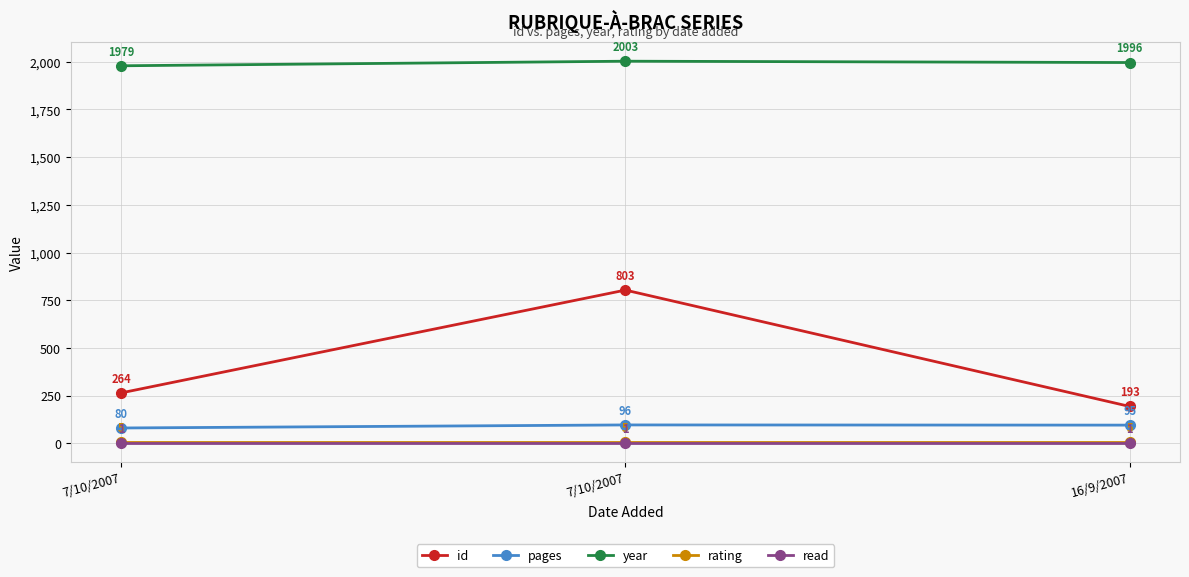

What are all the series names shown in the legend?

id, pages, year, rating, read